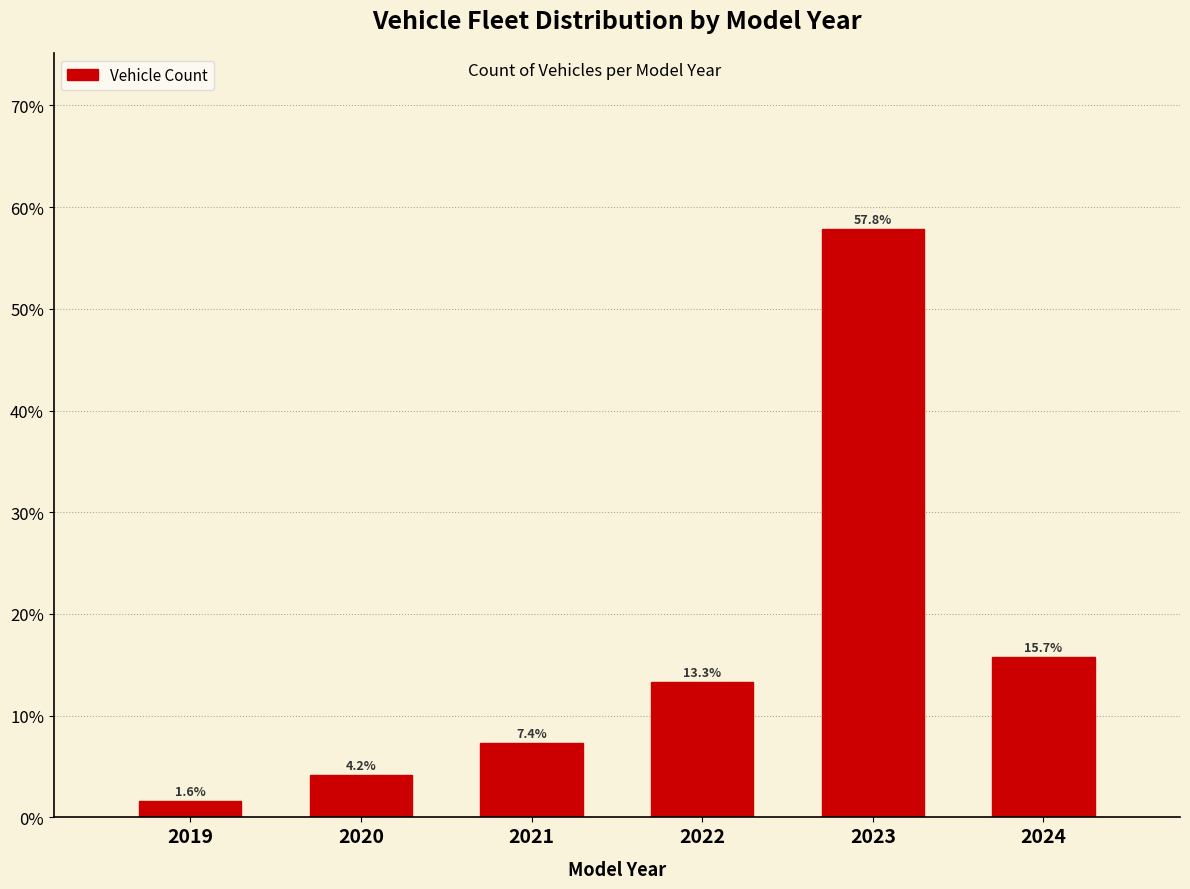

Reading left to right, extract all data points from this chart.

2019=1.6	2020=4.2	2021=7.4	2022=13.3	2023=57.8	2024=15.7